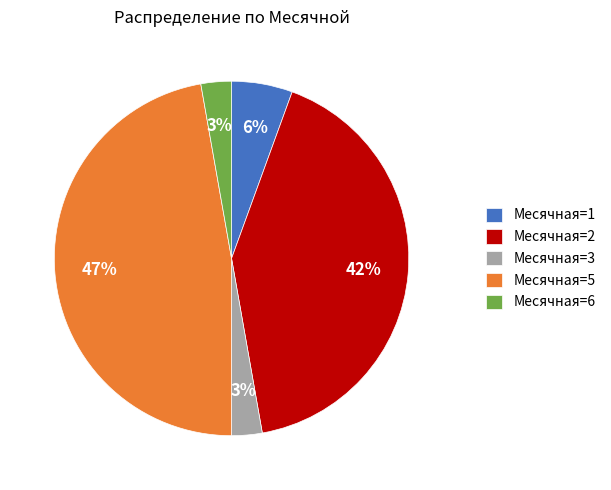

Which slice is the largest?

Месячная=5